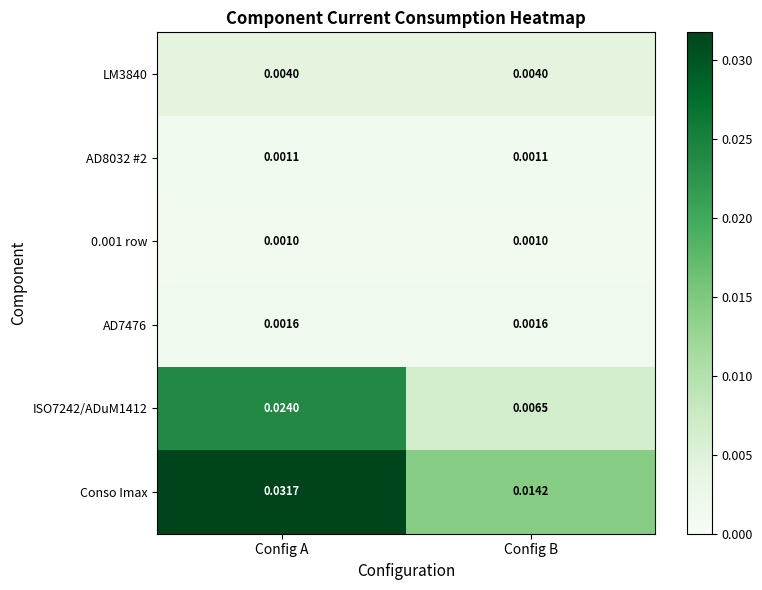

At which label does ISO7242/ADuM1412 reach its minimum?

Config B